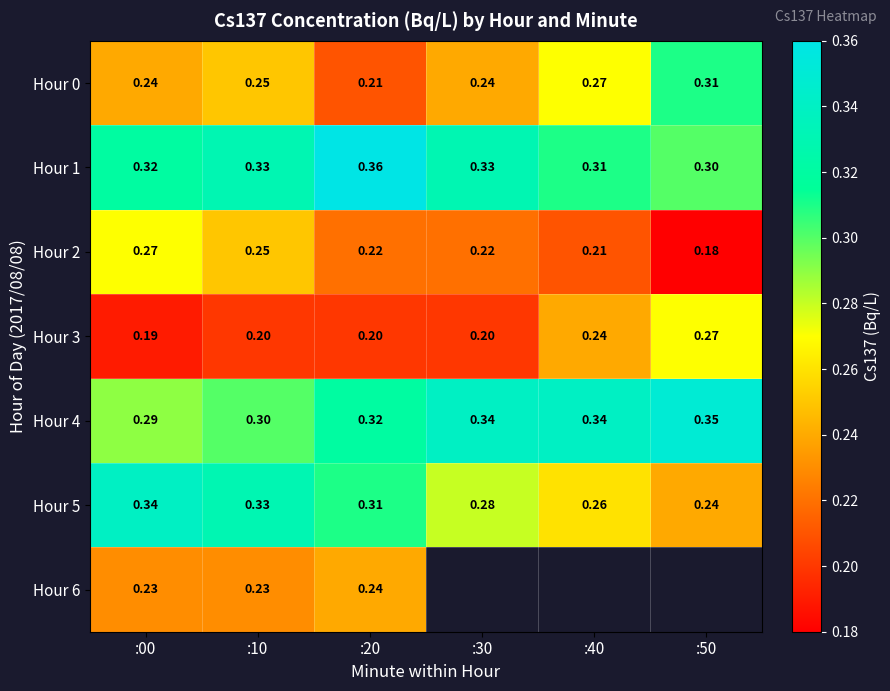

Which series has the widest spread of values?

Hour 5